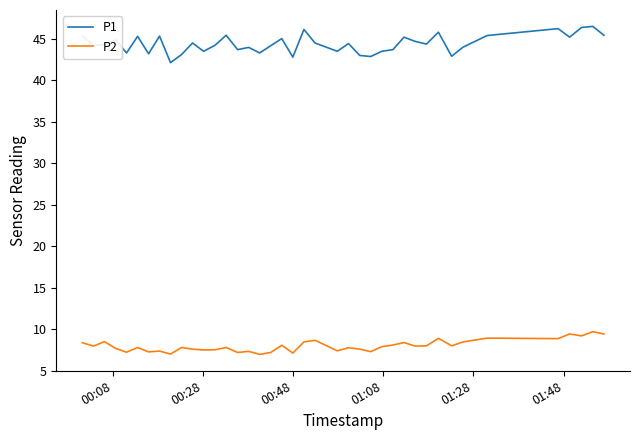

What is the difference between the maximum and minimum values in the P1 series?

4.4